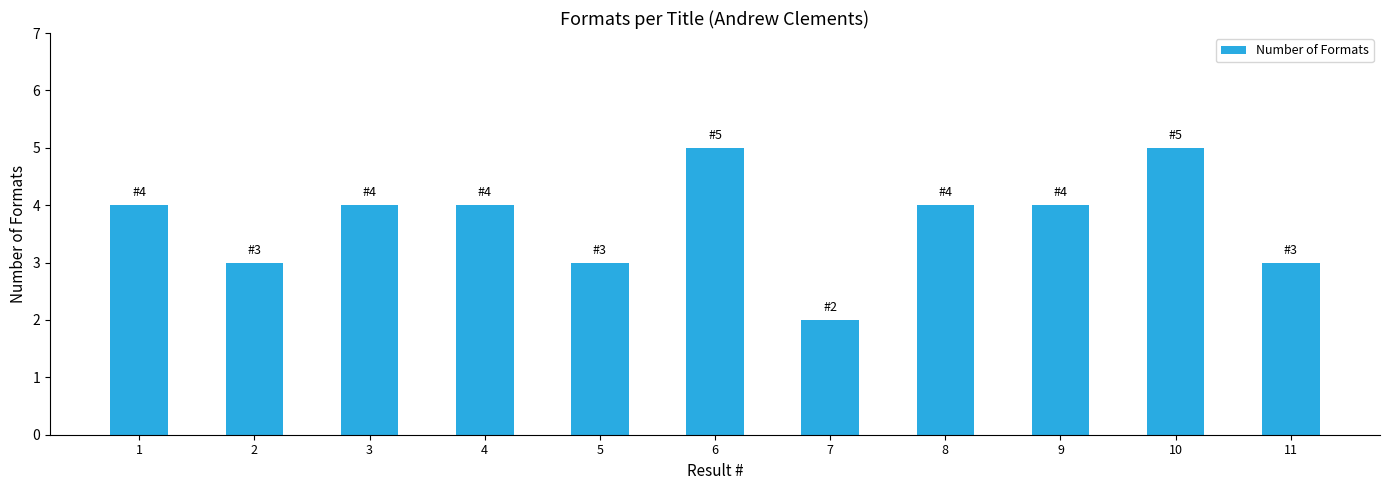

How many distinct data groups are displayed?

1